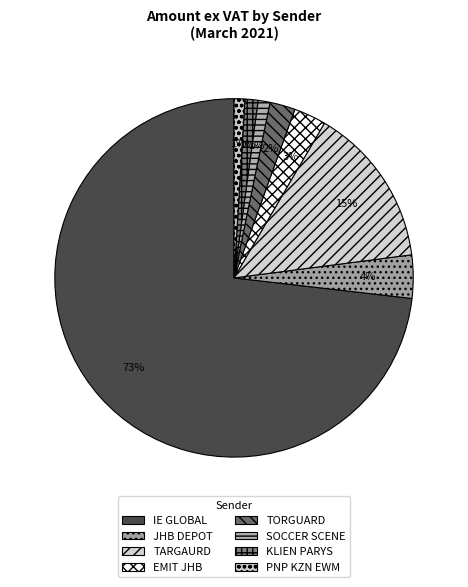

Between IE GLOBAL and EMIT JHB, which is larger?

IE GLOBAL